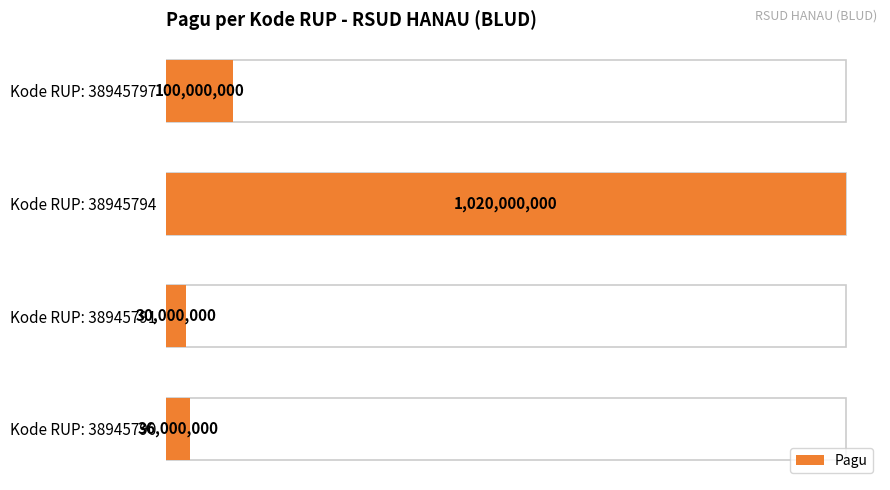

The chart shows a value of 39029155 at Kode RUP: 38945791. True or false?

False